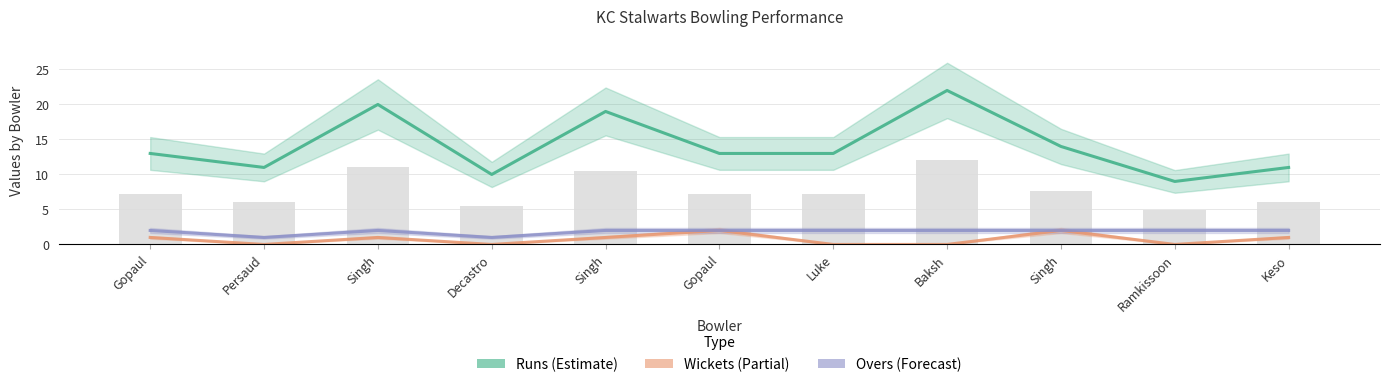

What is the difference between the highest and lowest values at Gopaul?

12